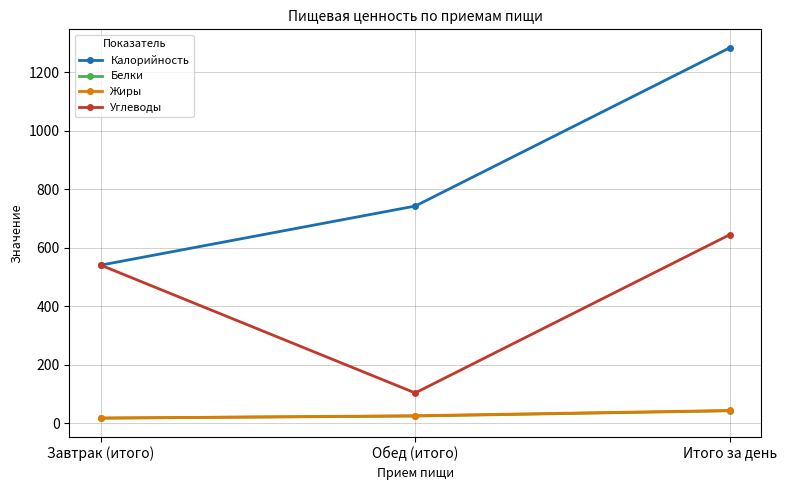

Which series has the largest range (max minus min)?

Калорийность